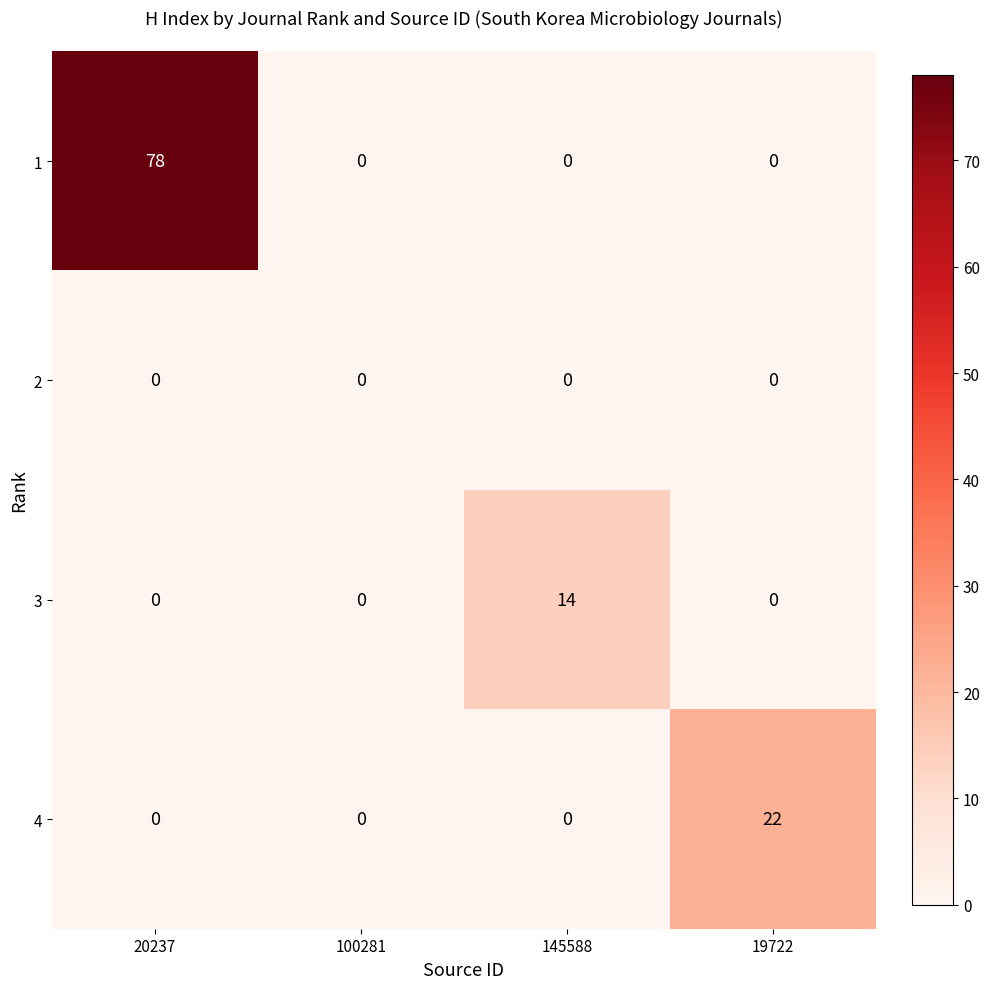

List the series in order of their peak value, highest first.

1, 4, 3, 2